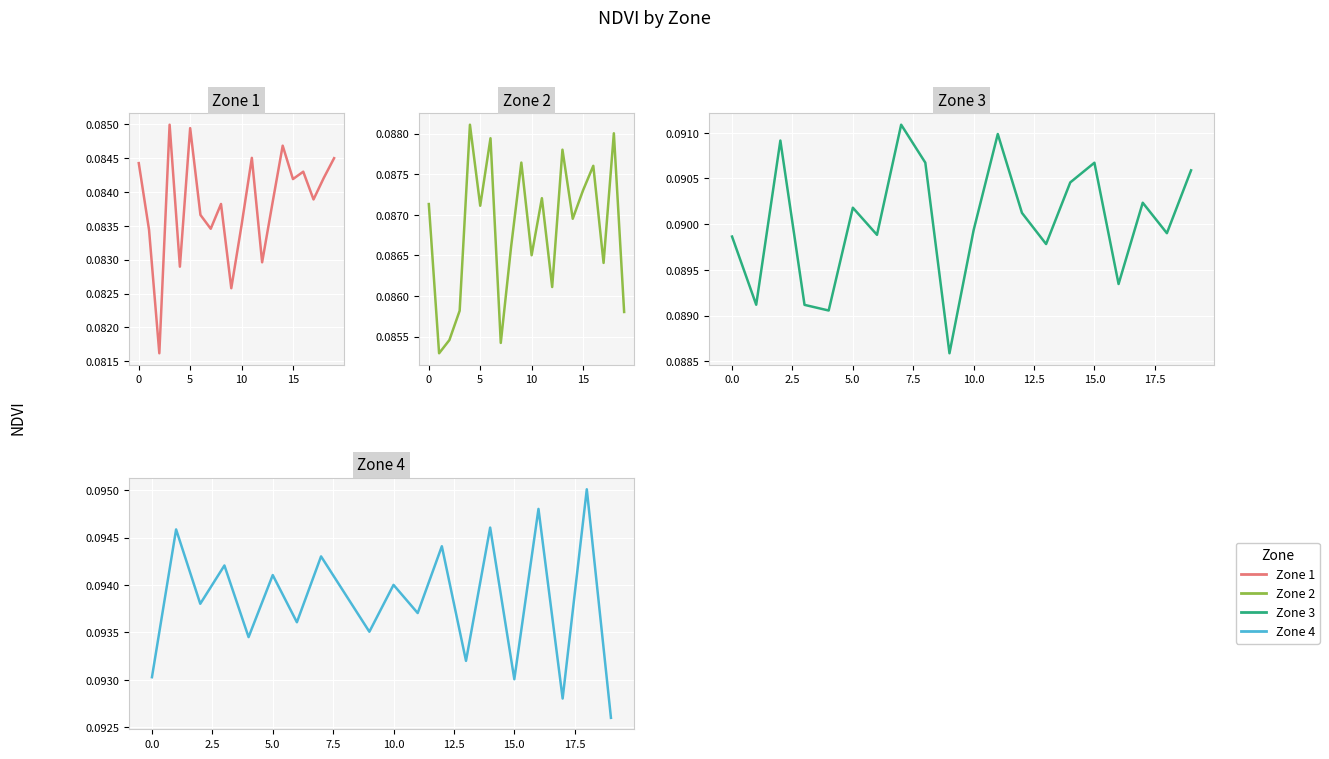

How many lines are shown in the chart?

4